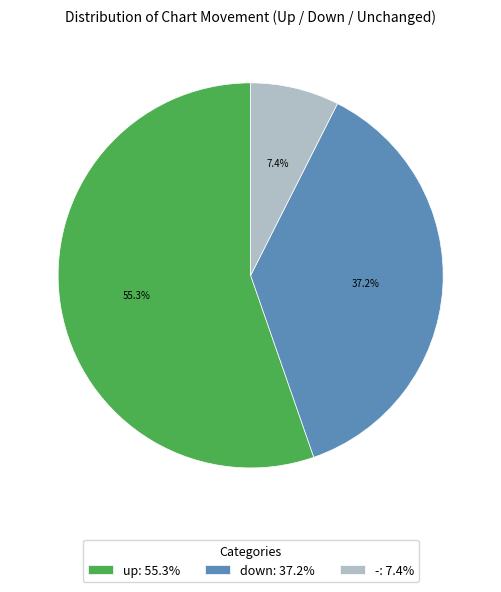

To the nearest percent, what is the combined percentage of - and up?

63%